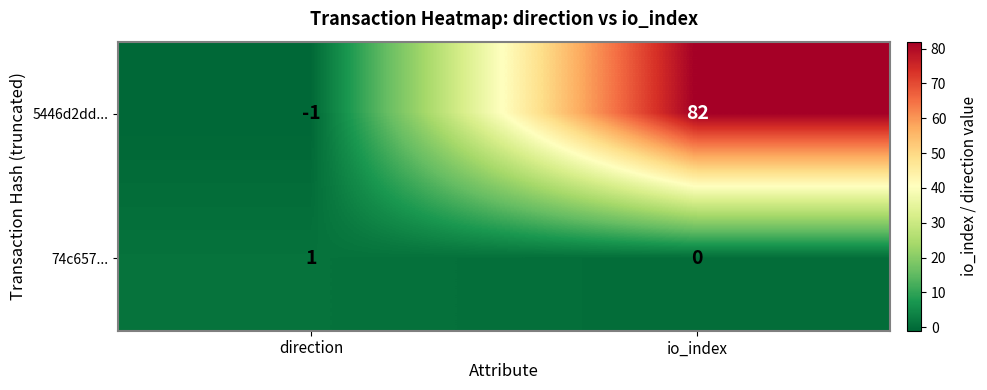

Reading right to left, transcribe all the data shown in this chart.

5446d2dd...: io_index=82	direction=-1
74c657...: io_index=0	direction=1